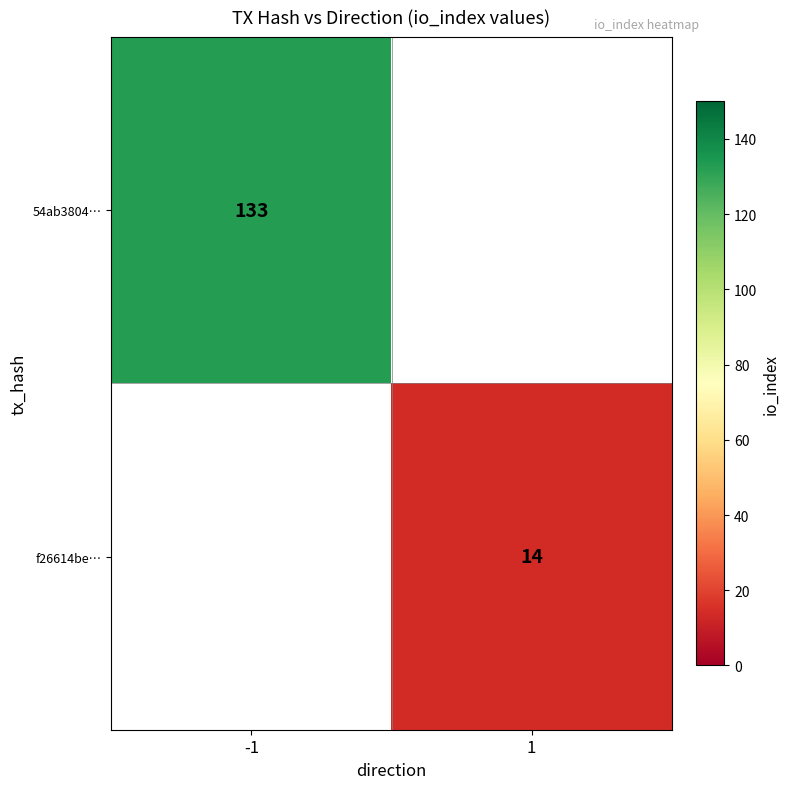

The value of f26614be… at 1 is 9. True or false?

False